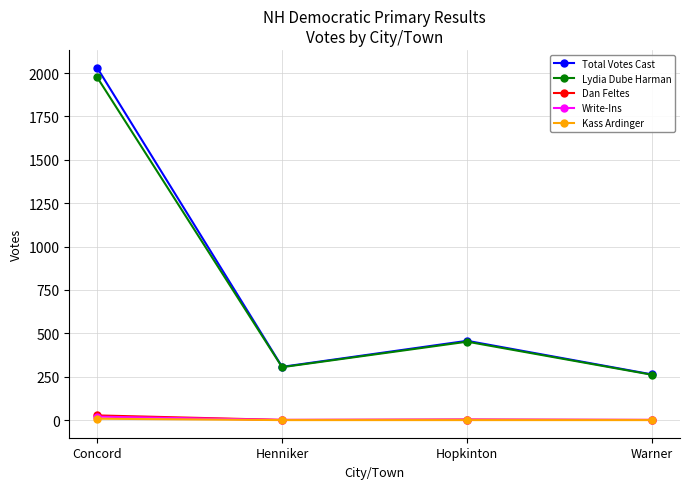

At which category is the sum across all series the highest?

Concord